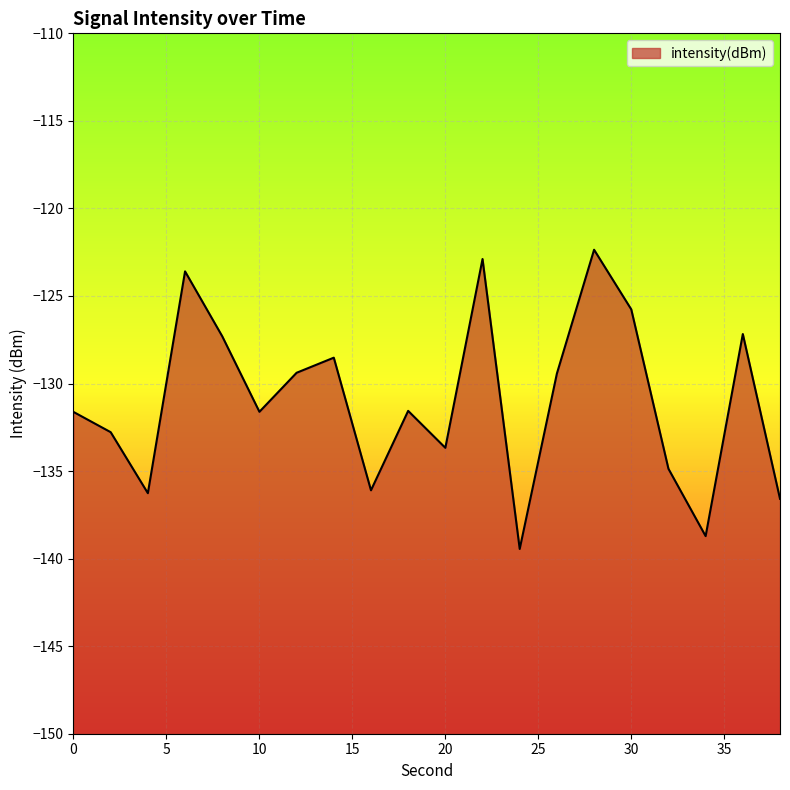

The chart shows a value of -31.2 at 16. True or false?

False